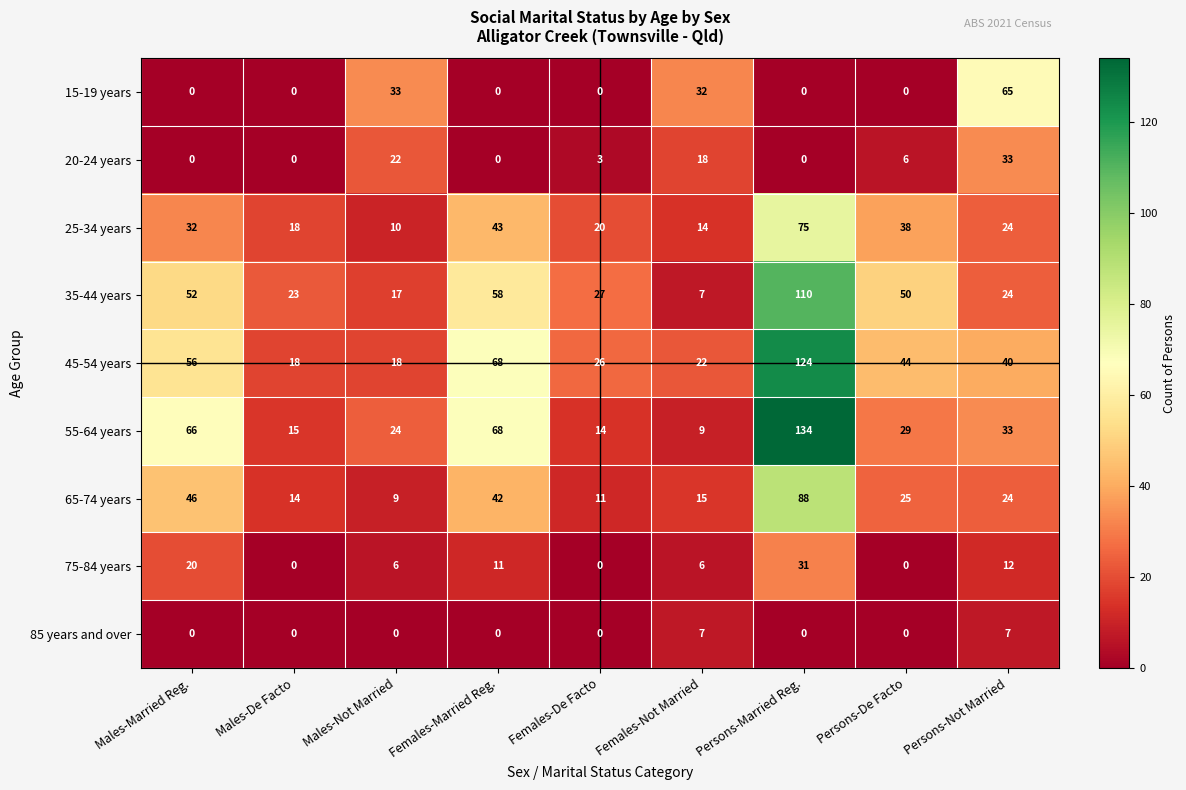

The 65-74 years series shows 11 at Females-De Facto. True or false?

True